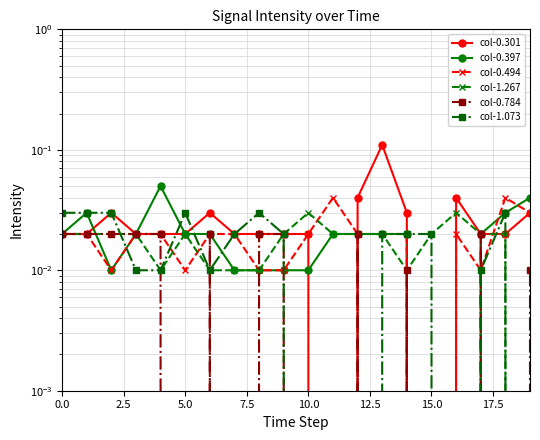

What is the total value across all series at 14?

0.1